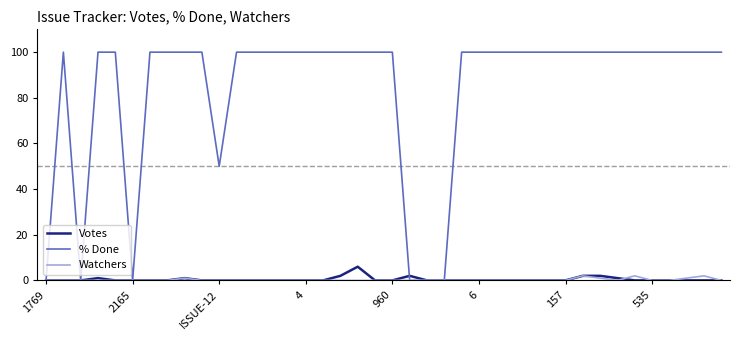

What is the maximum value shown in the chart?

100